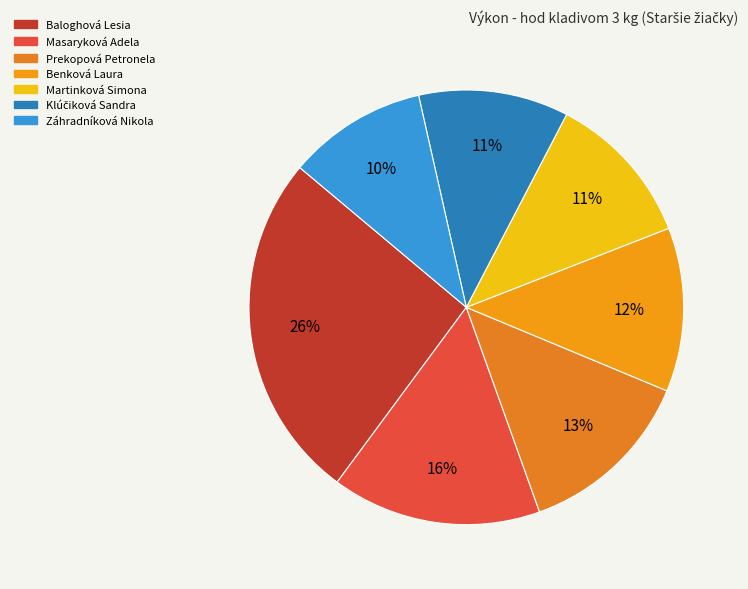

Combined, do Martinková Simona and Baloghová Lesia account for over 50%?

No